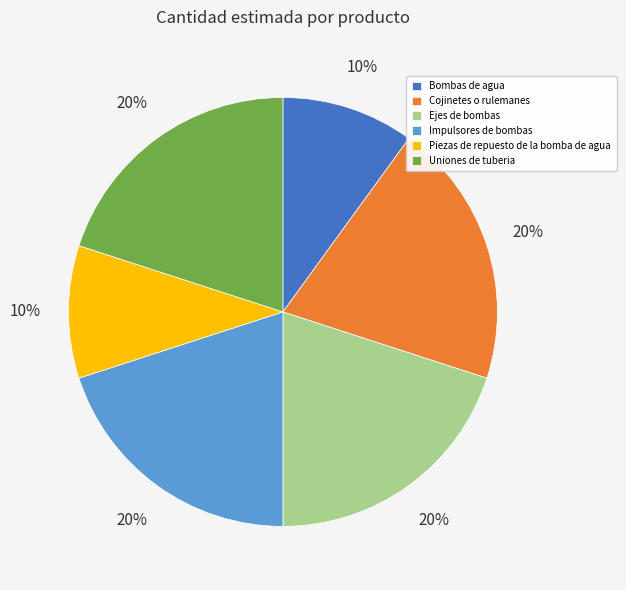

To the nearest percent, what percentage of the pie is Uniones de tuberia?

20%